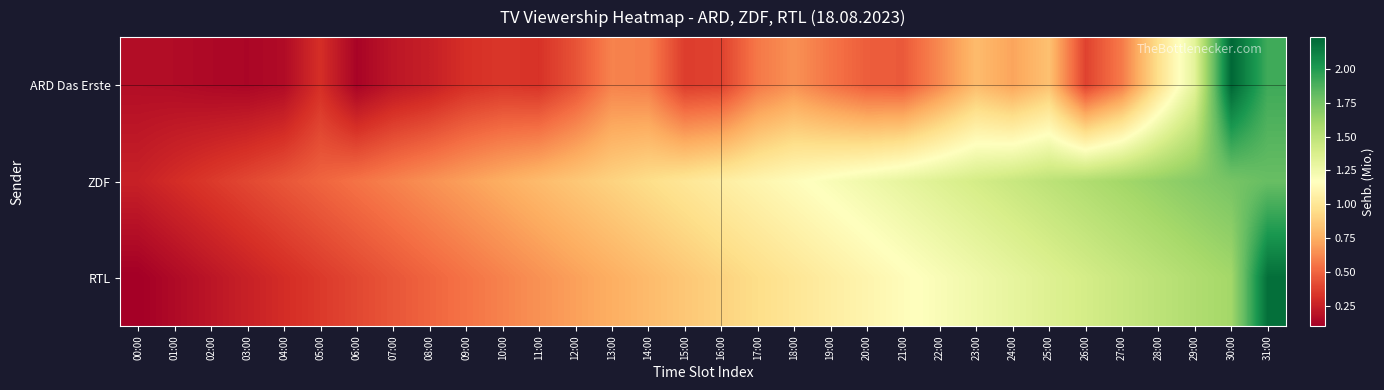

Reading left to right, extract all data points from this chart.

ARD Das Erste: 00:00=0.2	01:00=0.2	02:00=0.1	03:00=0.1	04:00=0.2	05:00=0.3	06:00=0.1	07:00=0.2	08:00=0.2	09:00=0.3	10:00=0.3	11:00=0.3	12:00=0.4	13:00=0.6	14:00=0.6	15:00=0.4	16:00=0.4	17:00=0.6	18:00=0.7	19:00=0.6	20:00=0.5	21:00=0.5	22:00=0.6	23:00=0.8	24:00=0.7	25:00=0.8	26:00=0.4	27:00=0.6	28:00=1.0	29:00=1.3	30:00=2.2	31:00=1.9
ZDF: 00:00=0.2	01:00=0.3	02:00=0.3	03:00=0.4	04:00=0.5	05:00=0.5	06:00=0.6	07:00=0.6	08:00=0.7	09:00=0.7	10:00=0.8	11:00=0.8	12:00=0.8	13:00=0.9	14:00=0.9	15:00=1.0	16:00=1.1	17:00=1.1	18:00=1.1	19:00=1.2	20:00=1.2	21:00=1.3	22:00=1.4	23:00=1.4	24:00=1.4	25:00=1.5	26:00=1.6	27:00=1.6	28:00=1.6	29:00=1.7	30:00=1.8	31:00=1.8
RTL: 00:00=0.1	01:00=0.1	02:00=0.2	03:00=0.2	04:00=0.3	05:00=0.3	06:00=0.4	07:00=0.5	08:00=0.5	09:00=0.6	10:00=0.6	11:00=0.7	12:00=0.7	13:00=0.8	14:00=0.8	15:00=0.8	16:00=0.9	17:00=0.9	18:00=1.0	19:00=1.1	20:00=1.1	21:00=1.1	22:00=1.2	23:00=1.2	24:00=1.3	25:00=1.4	26:00=1.4	27:00=1.4	28:00=1.5	29:00=1.6	30:00=1.6	31:00=2.2